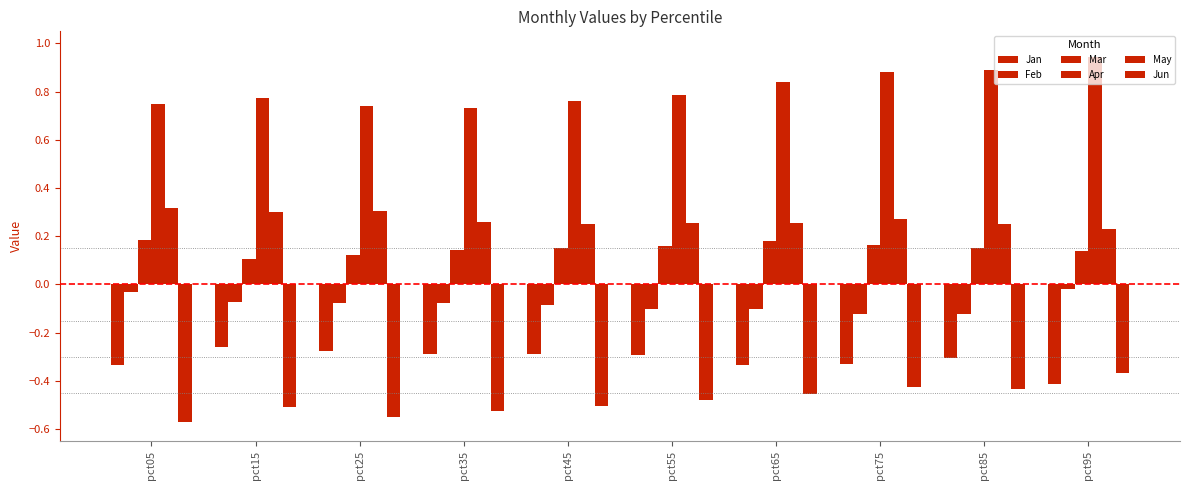

True or false: Jan has a value of -0.4 at pct95.

True